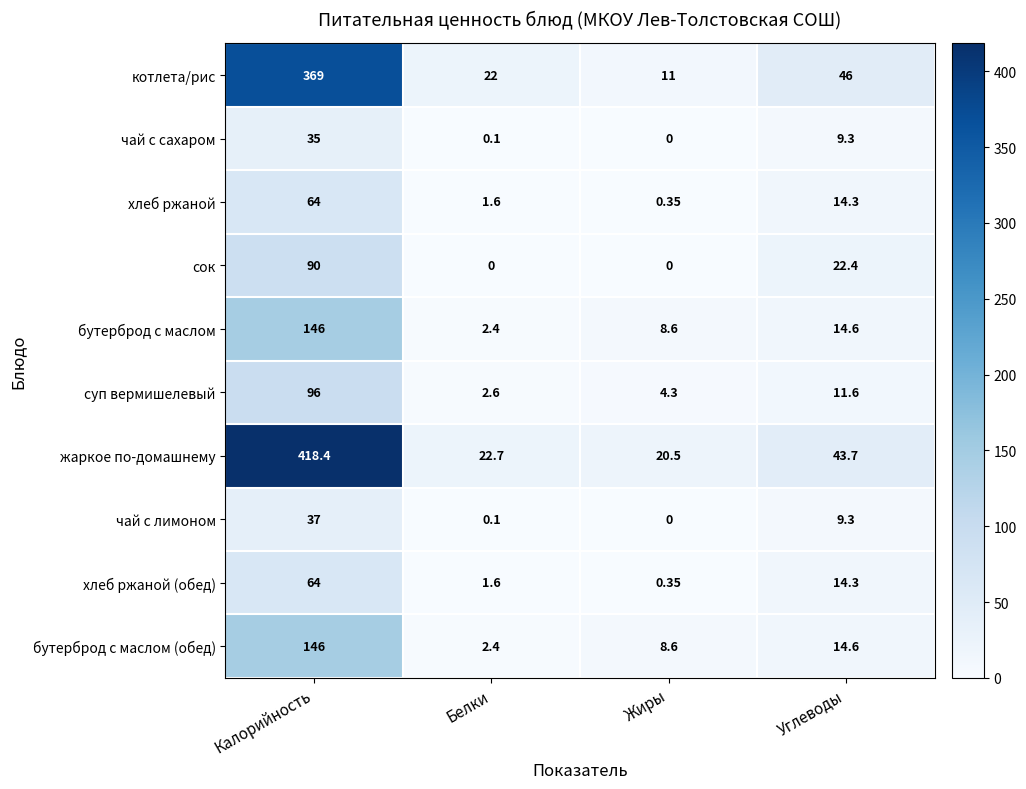

At which category does the chart reach its peak across all series?

Калорийность